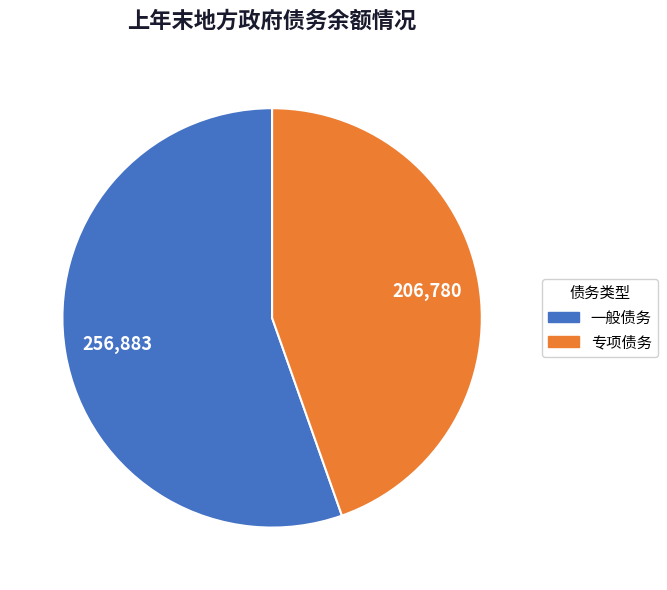

Is there a majority slice in this chart?

Yes